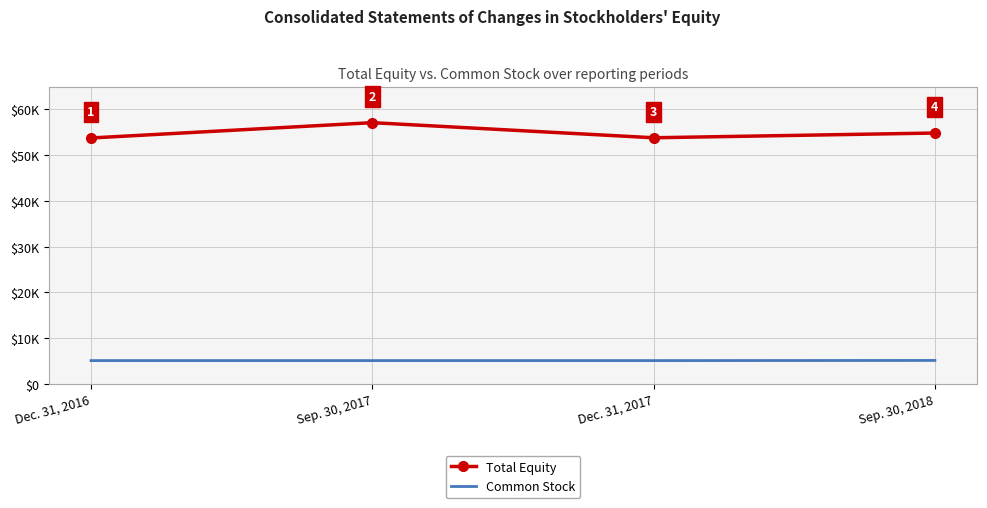

What are all the series names shown in the legend?

Total Equity, Common Stock